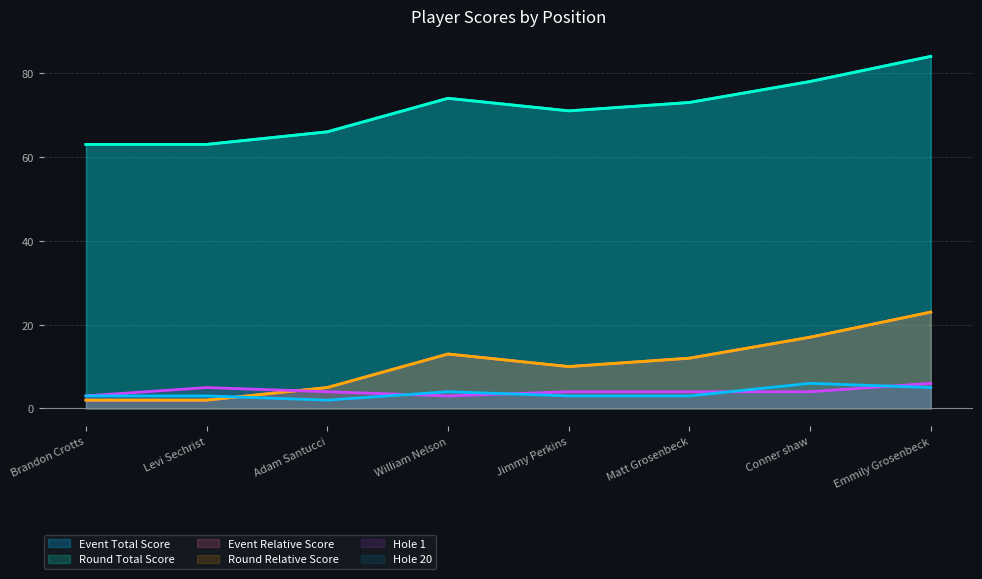

At which category is the sum across all series the highest?

Emmily Grosenbeck